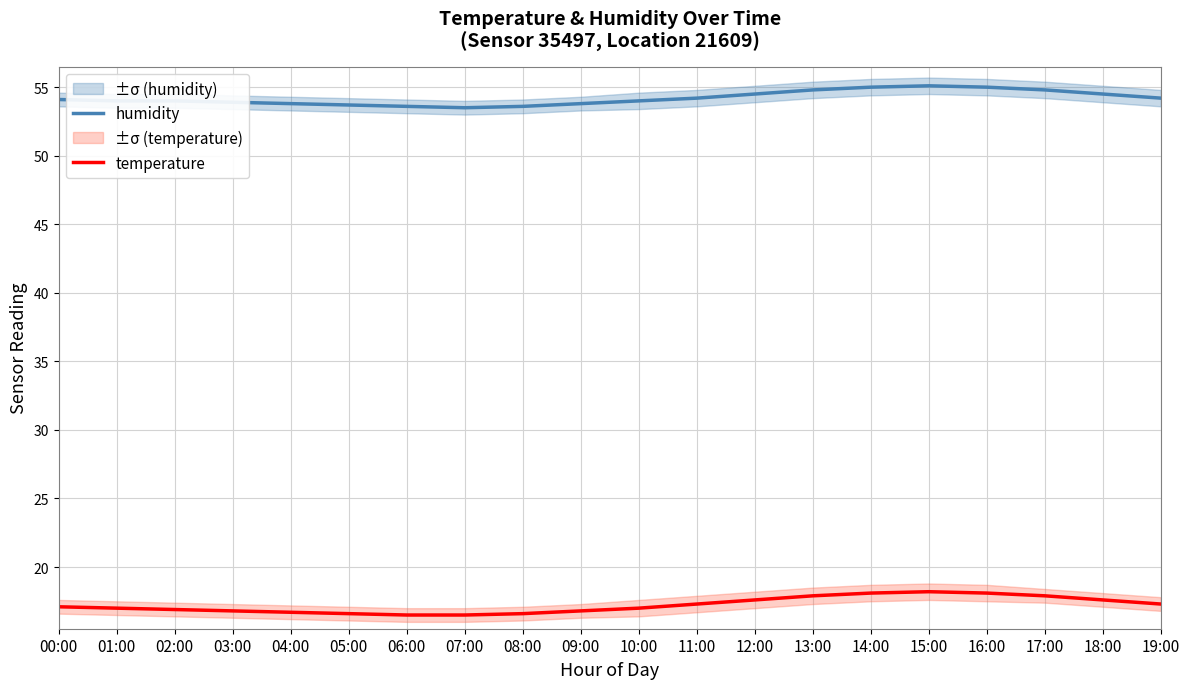

Which series has the largest total across all categories?

humidity